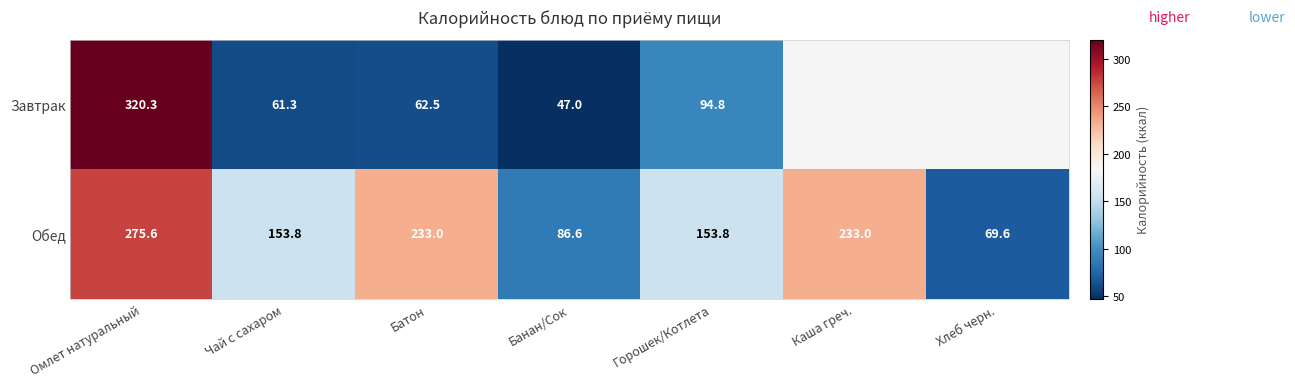

Which category has the highest value in the Обед series?

Омлет натуральный